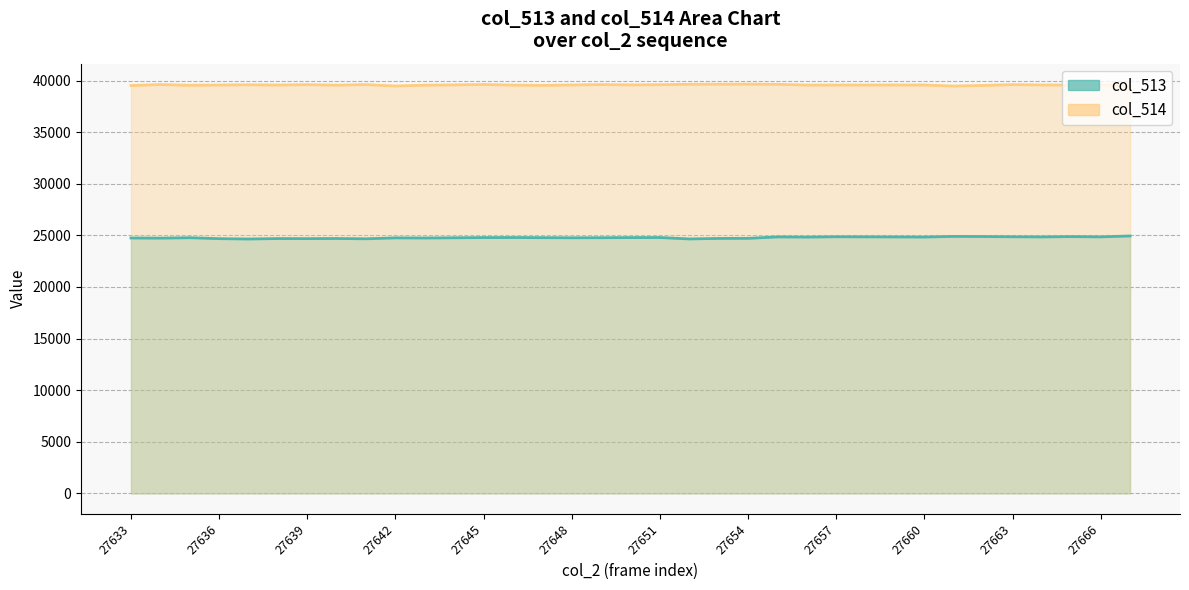

Rank the categories by col_514 value from highest to lowest.

27654, 27653, 27652, 27655, 27645, 27649, 27634, 27641, 27663, 27639, 27651, 27666, 27637, 27644, 27650, 27664, 27648, 27659, 27636, 27665, 27658, 27660, 27657, 27638, 27656, 27646, 27640, 27643, 27635, 27647, 27662, 27633, 27642, 27661, 27667